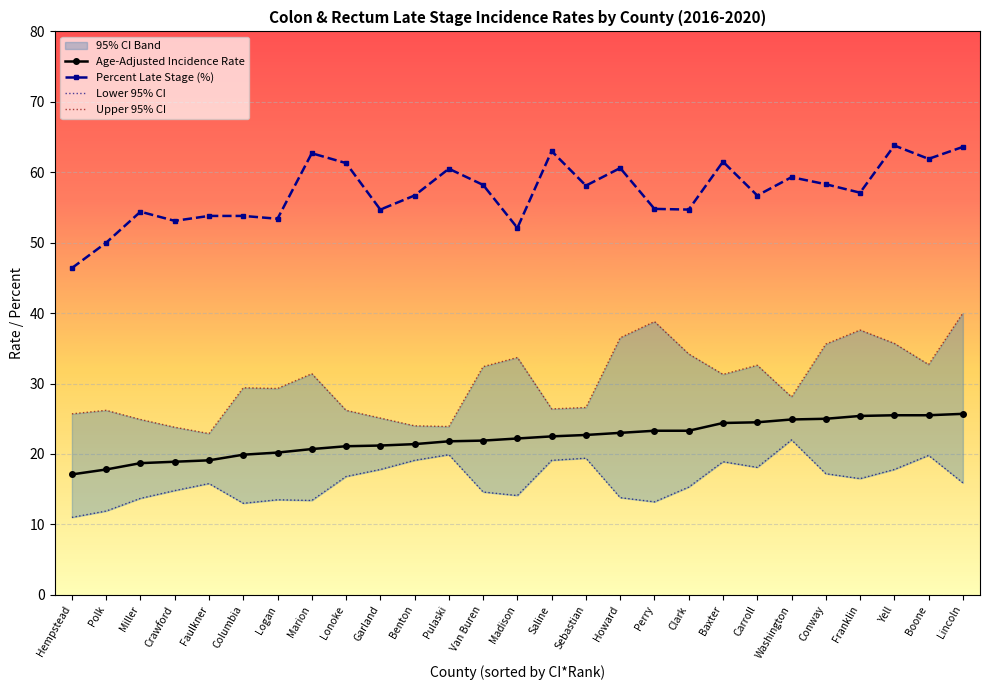

True or false: Lower 95% CI and Percent Late Stage (%) cross at least once.

False